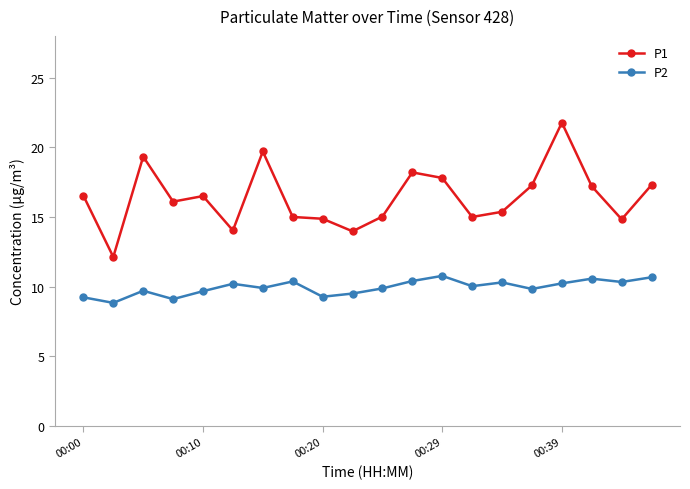

True or false: P1 and P2 intersect in this chart.

False